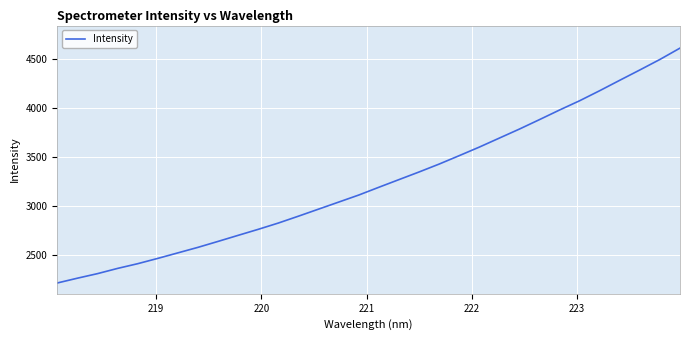

What is the greatest value displayed?

4613.5